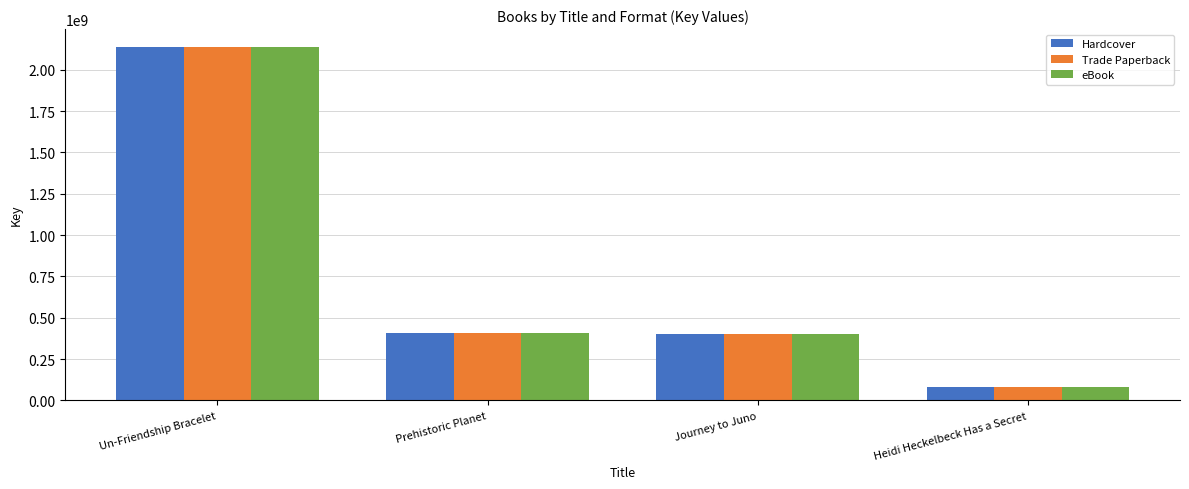

Is it true that Trade Paperback equals 83396568 at Heidi Heckelbeck Has a Secret?

True